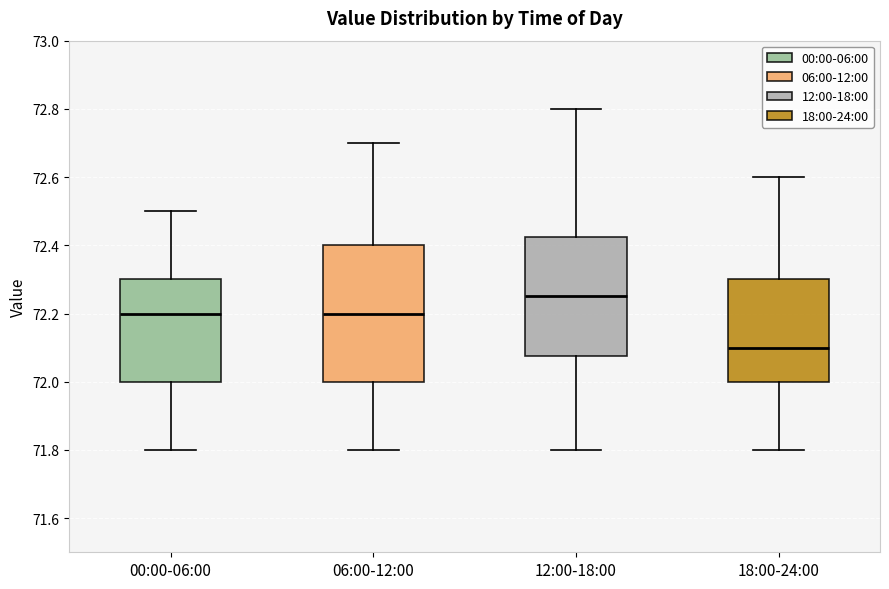

Reading left to right, read every box against the y-axis: the position of its median line, the range the box covers, and the ends of its whiskers. The values are not printed on the chart, so give them approximately, as read against the axis.

00:00-06:00: median 72.20, box 72.00 to 72.30, whiskers 71.80 to 72.50
06:00-12:00: median 72.20, box 72.00 to 72.40, whiskers 71.80 to 72.70
12:00-18:00: median 72.26, box 72.08 to 72.42, whiskers 71.80 to 72.80
18:00-24:00: median 72.10, box 72.00 to 72.30, whiskers 71.80 to 72.60